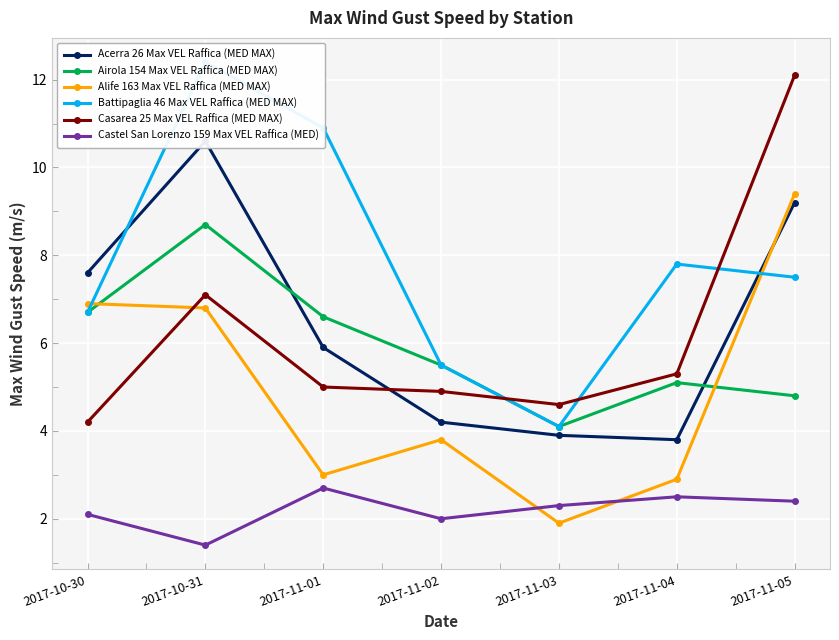

Between 2017-10-30 and 2017-10-31, which is larger?

2017-10-31